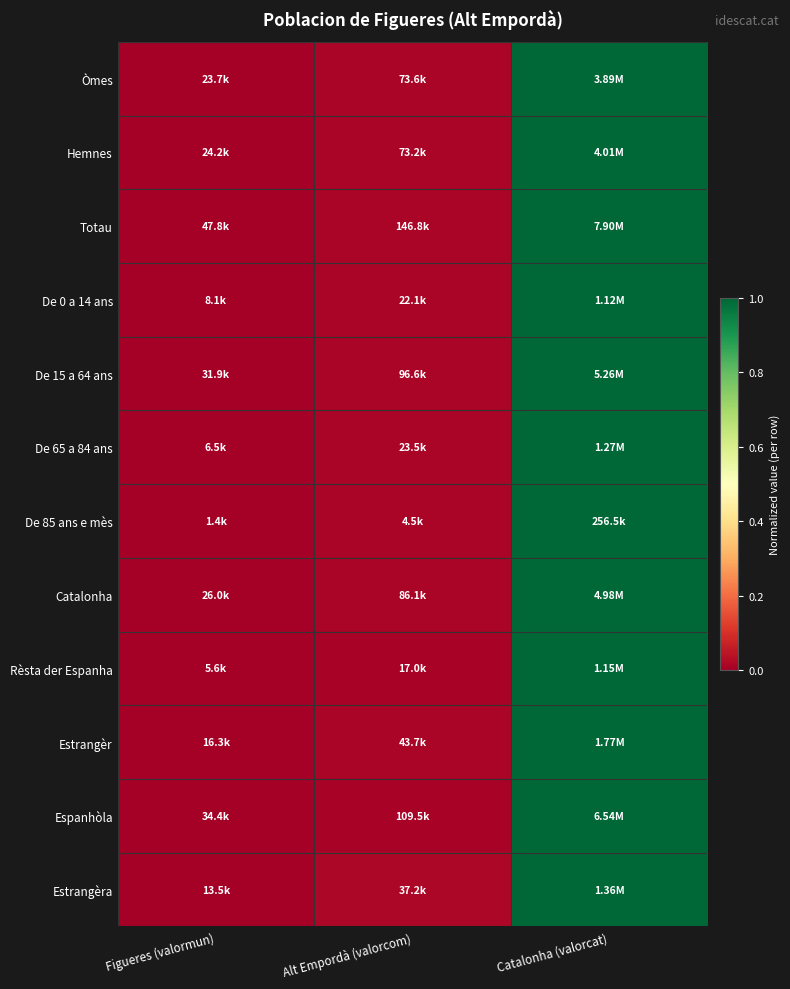

How many series are shown in this chart?

12